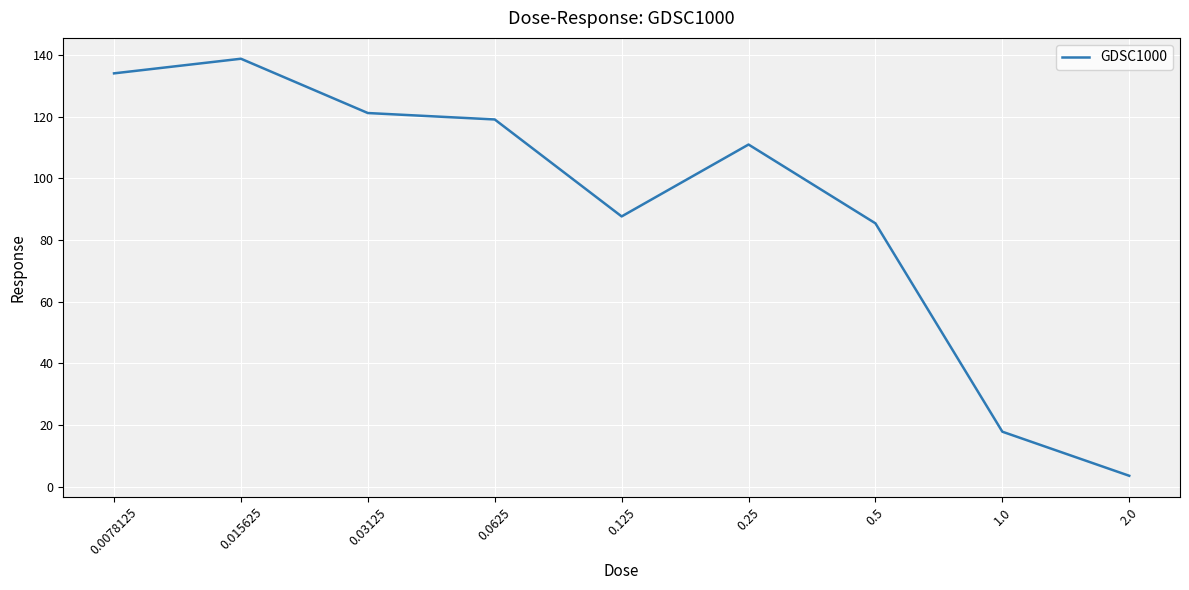

How many categories are shown in the chart?

9